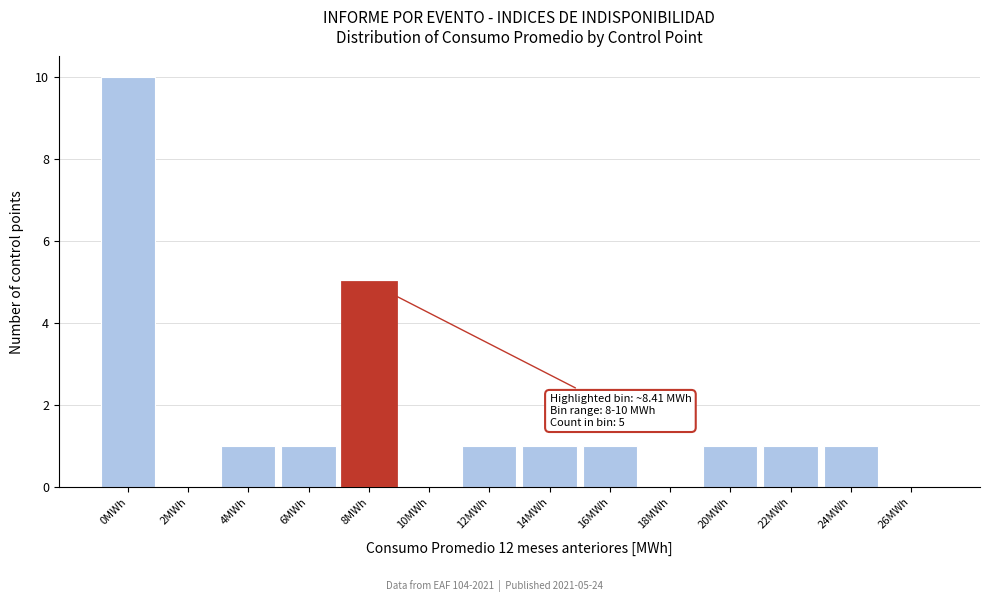

Reading right to left, what are all the values shown in this chart?

26MWh=0	24MWh=1	22MWh=1	20MWh=1	18MWh=0	16MWh=1	14MWh=1	12MWh=1	10MWh=0	8MWh=5	6MWh=1	4MWh=1	2MWh=0	0MWh=10